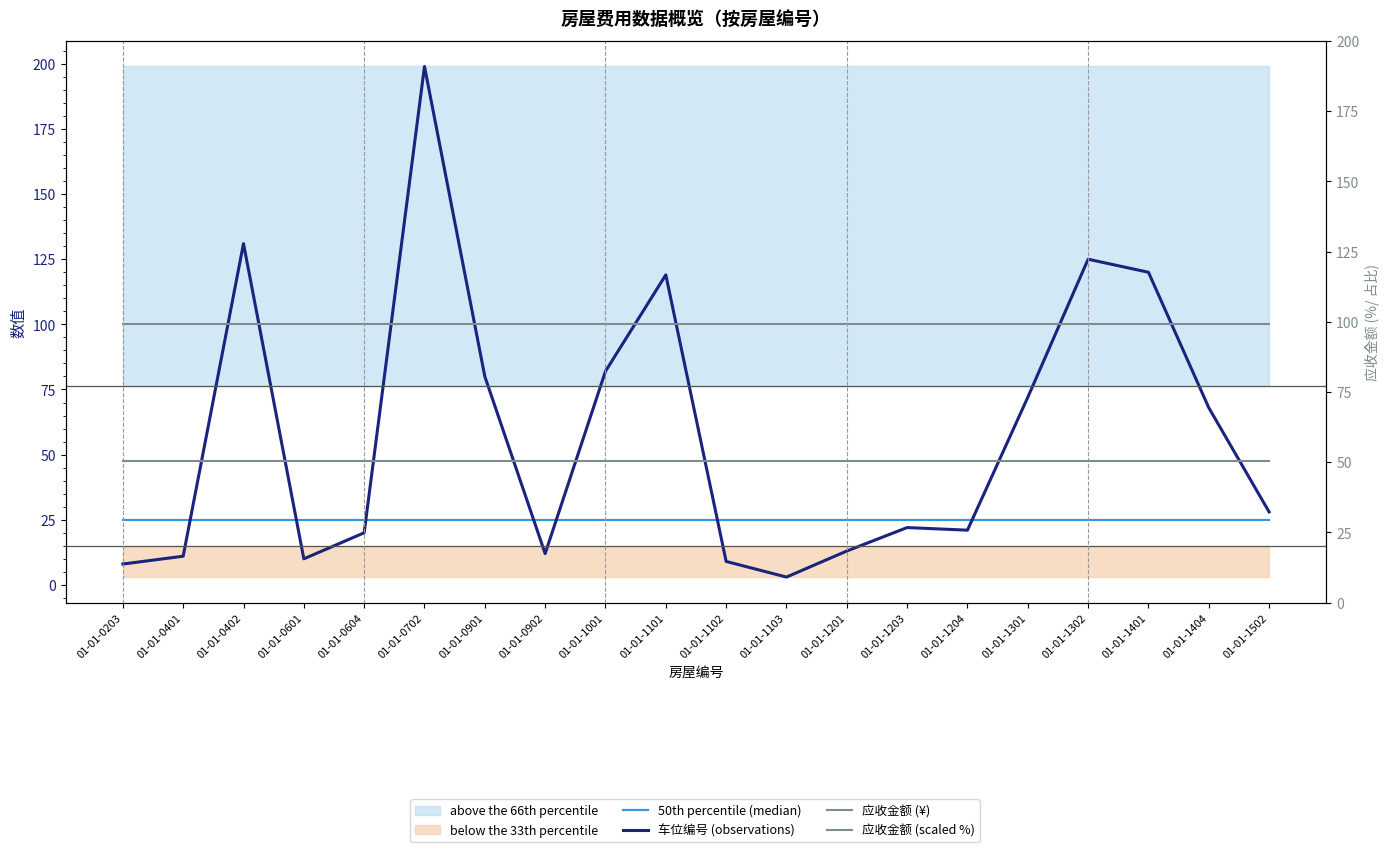

The value of 应收金额 (¥) at 01-01-1203 is 23.1. True or false?

False